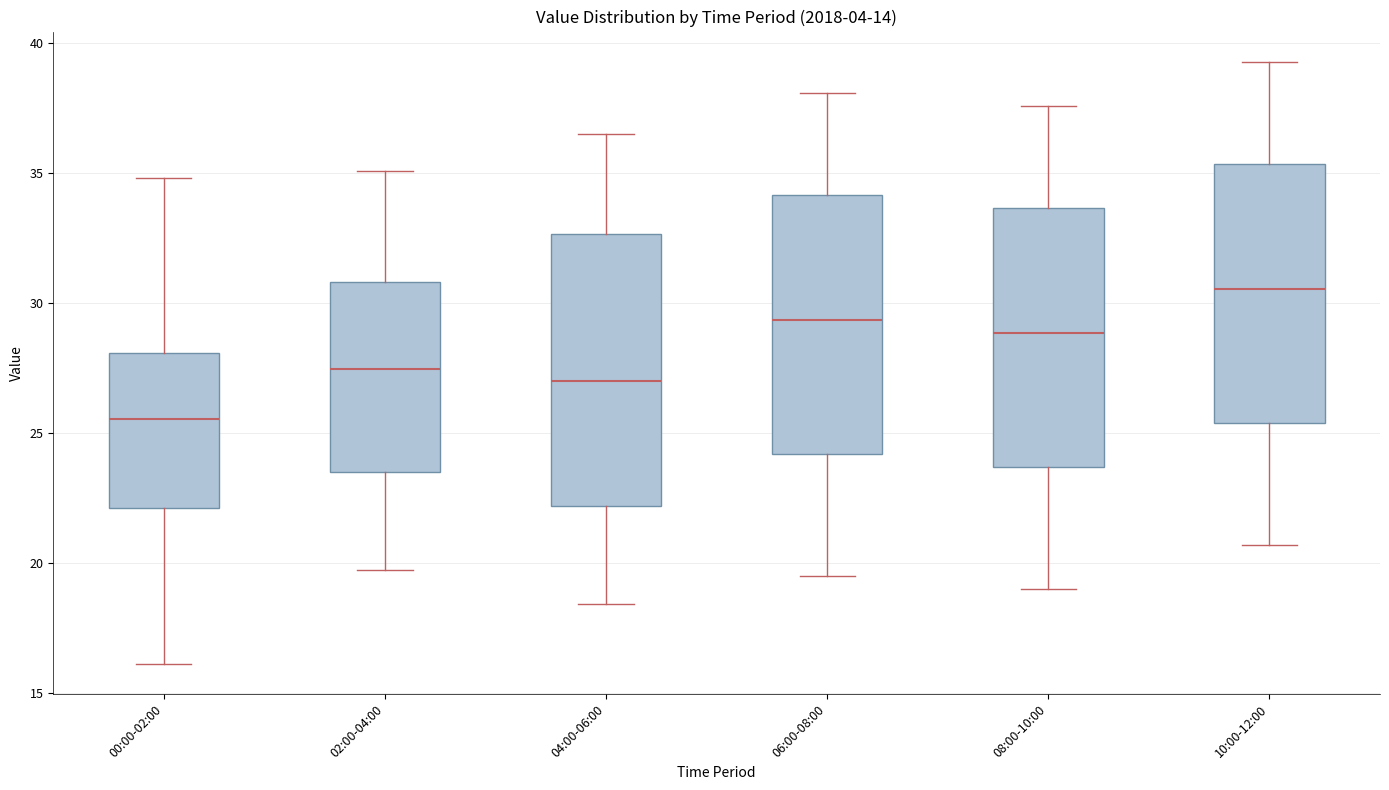

Reading left to right, read every box against the y-axis: the position of its median line, the range the box covers, and the ends of its whiskers. The values are not printed on the chart, so give them approximately, as read against the axis.

00:00-02:00: median 25.5, box 22.0 to 28.0, whiskers 16.0 to 35.0
02:00-04:00: median 27.5, box 23.5 to 31.0, whiskers 19.5 to 35.0
04:00-06:00: median 27.0, box 22.0 to 32.5, whiskers 18.5 to 36.5
06:00-08:00: median 29.5, box 24.0 to 34.0, whiskers 19.5 to 38.0
08:00-10:00: median 29.0, box 23.5 to 33.5, whiskers 19.0 to 37.5
10:00-12:00: median 30.5, box 25.5 to 35.5, whiskers 20.5 to 39.5